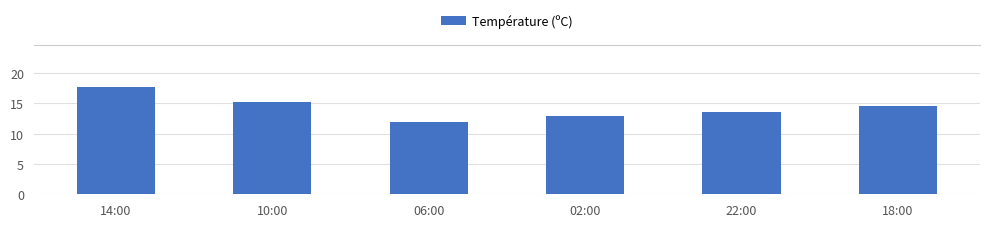

What is the change in value from 14:00 to 10:00?

-2.4